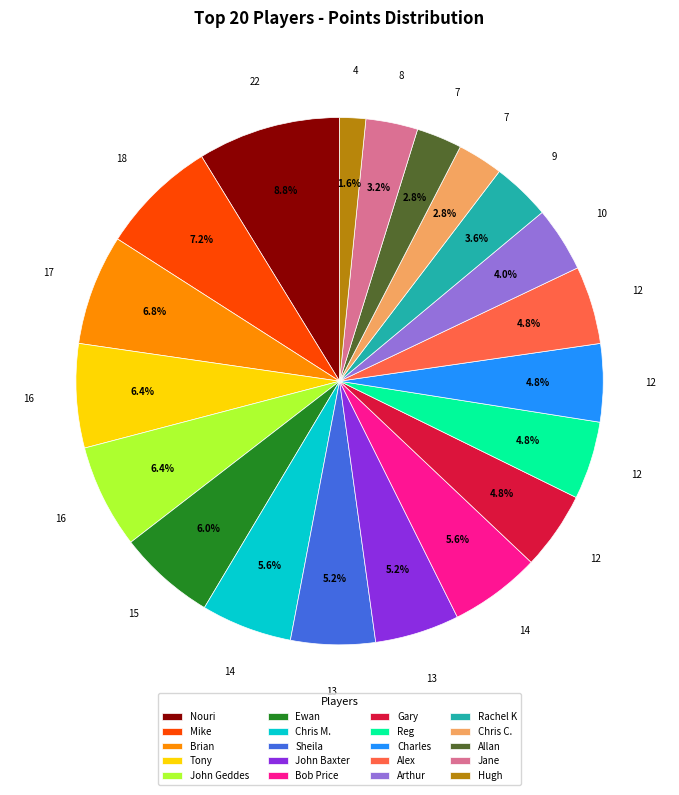

Which has a higher value, Sheila or Ewan?

Ewan